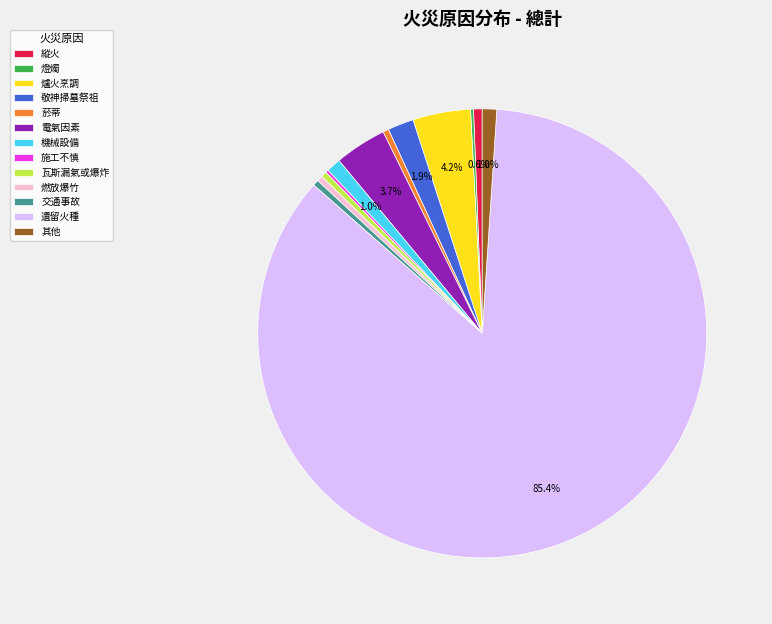

Does 敬神掃墓祭祖 account for over 50% of the chart?

No